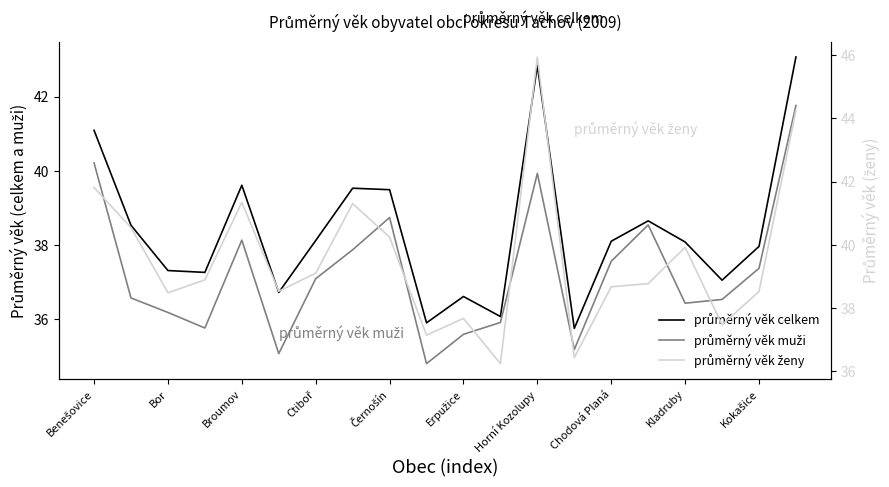

What are all the series names shown in the legend?

průměrný věk celkem, průměrný věk muži, průměrný věk ženy